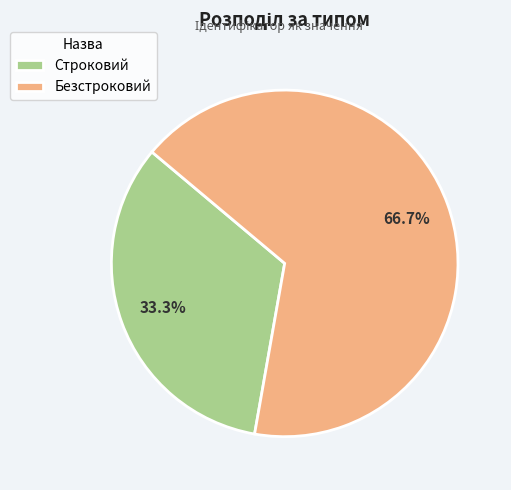

What is the majority slice?

Безстроковий